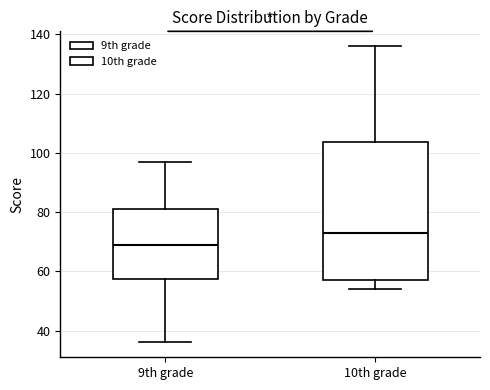

Which box has the lowest median line?

9th grade